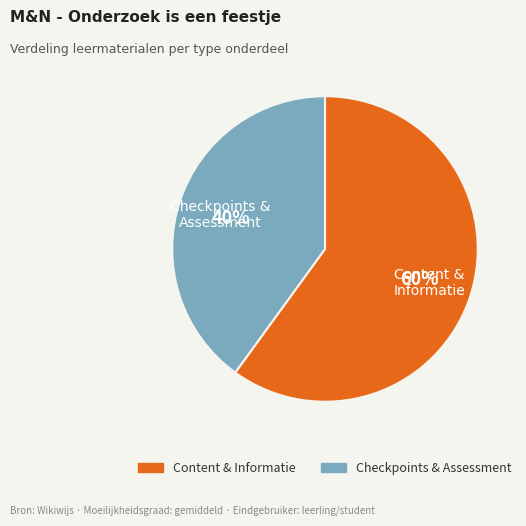

Is there a majority slice in this chart?

Yes